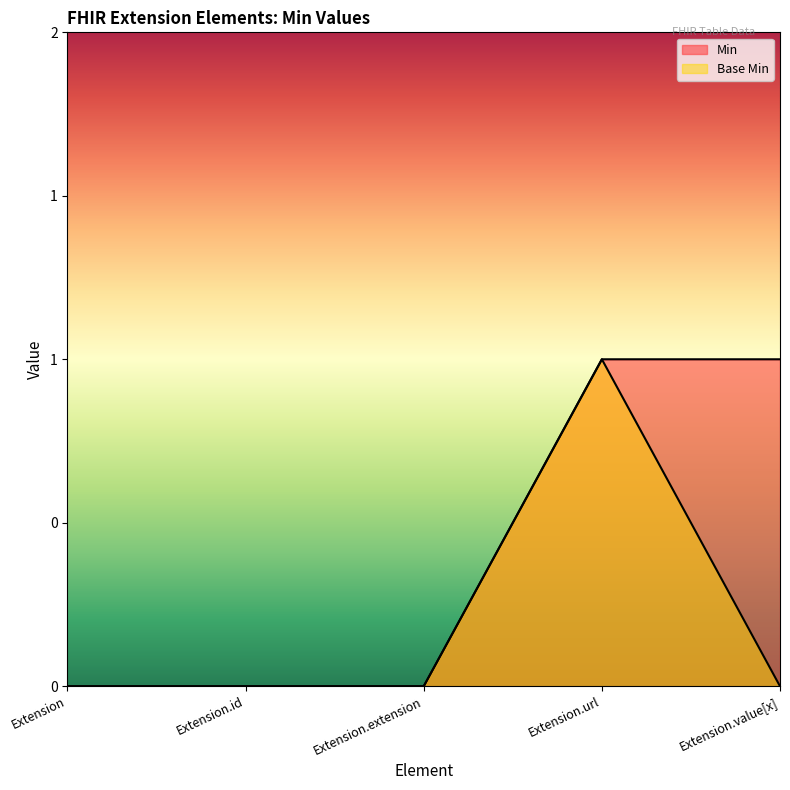

List the series in order of their peak value, lowest first.

Min, Base Min